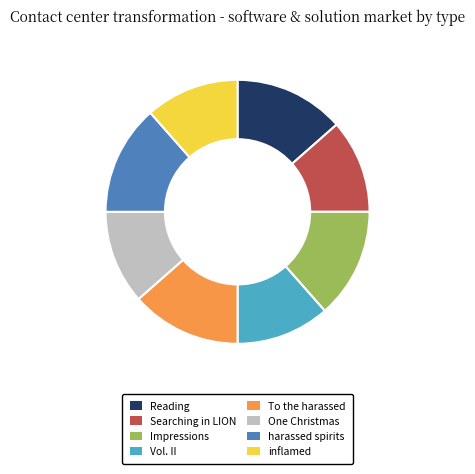

Is the sum of harassed spirits and Vol. II greater than half?

No